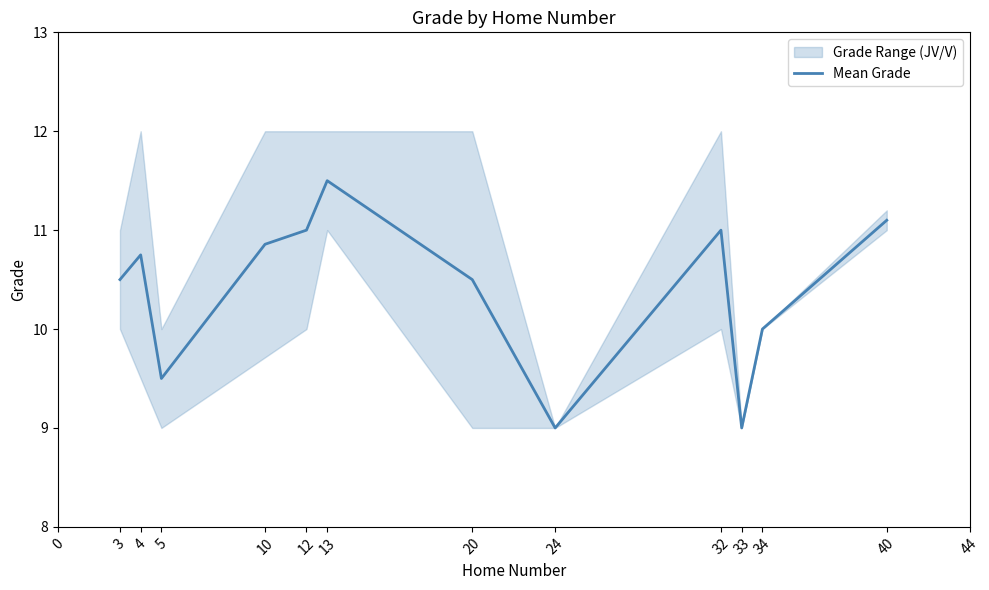

How many distinct data groups are displayed?

1